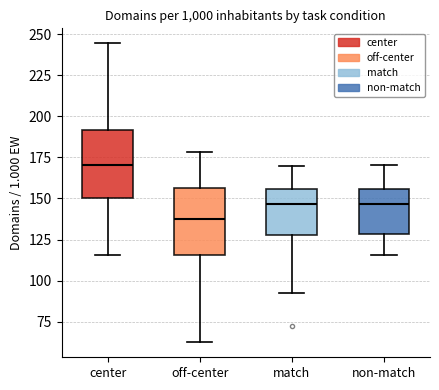

Where does the median line of the box for non-match sit on the y-axis? The values are not printed on the chart, so give them approximately, as read against the axis.

145